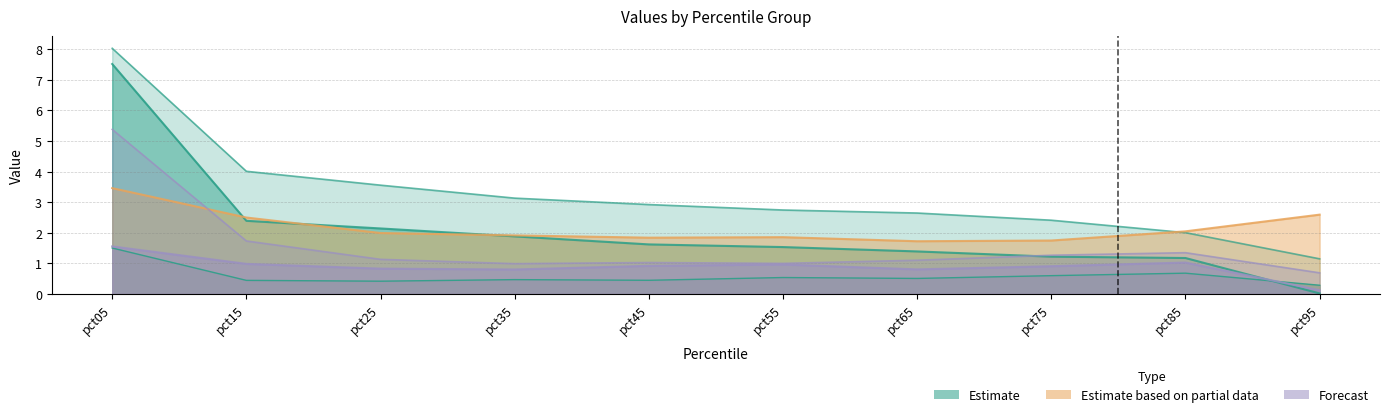

What is the lowest value of the Feb series?

0.3